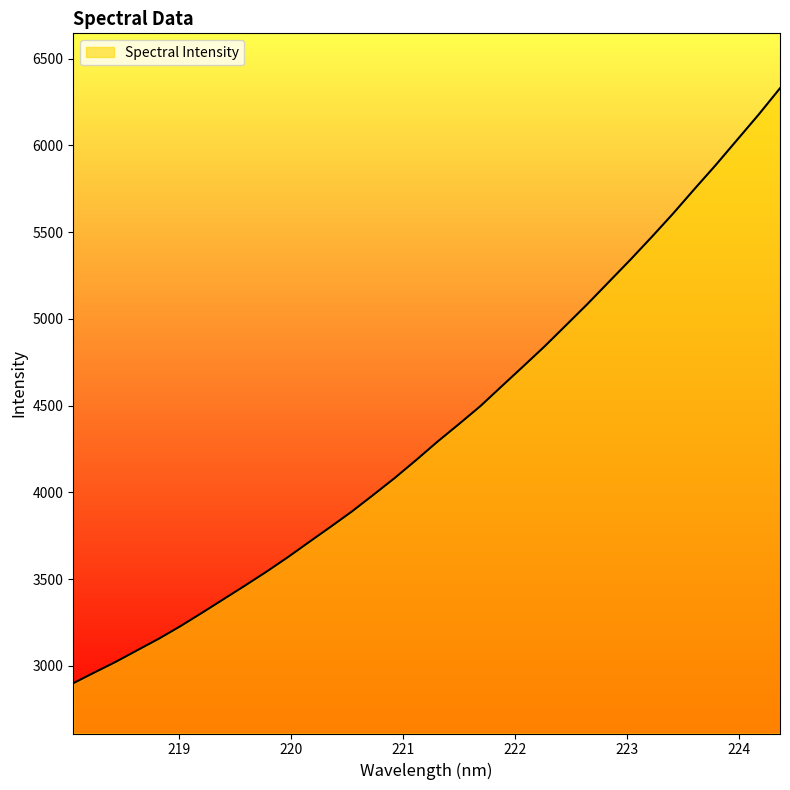

What is the smallest value displayed?

2899.5